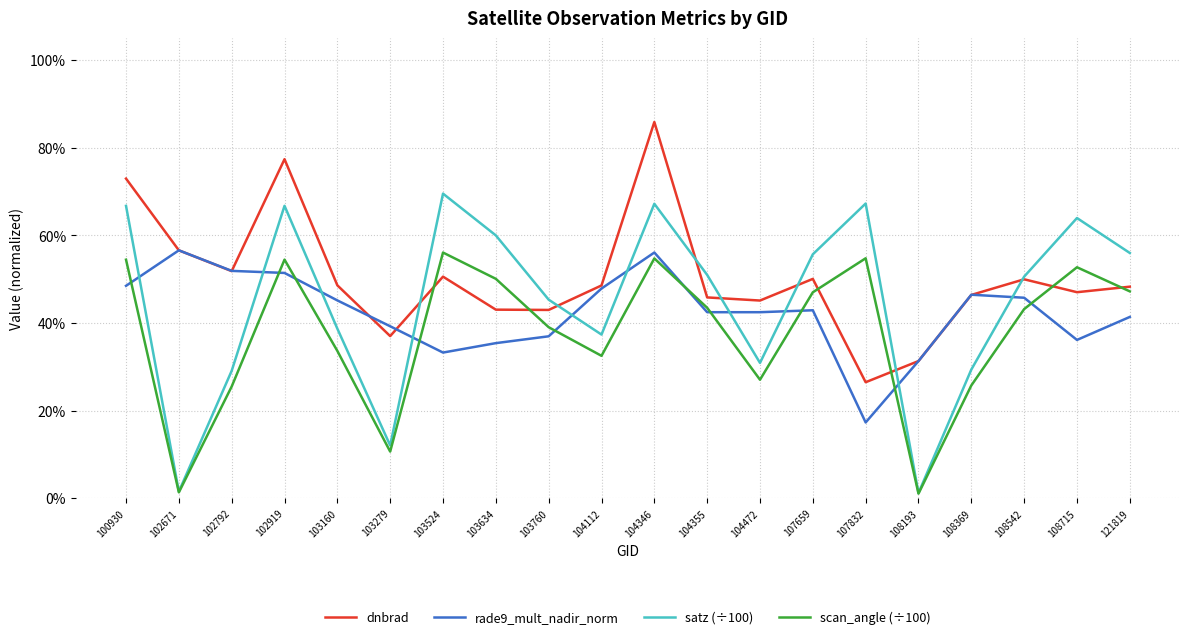

Does the chart have visible grid lines?

Yes